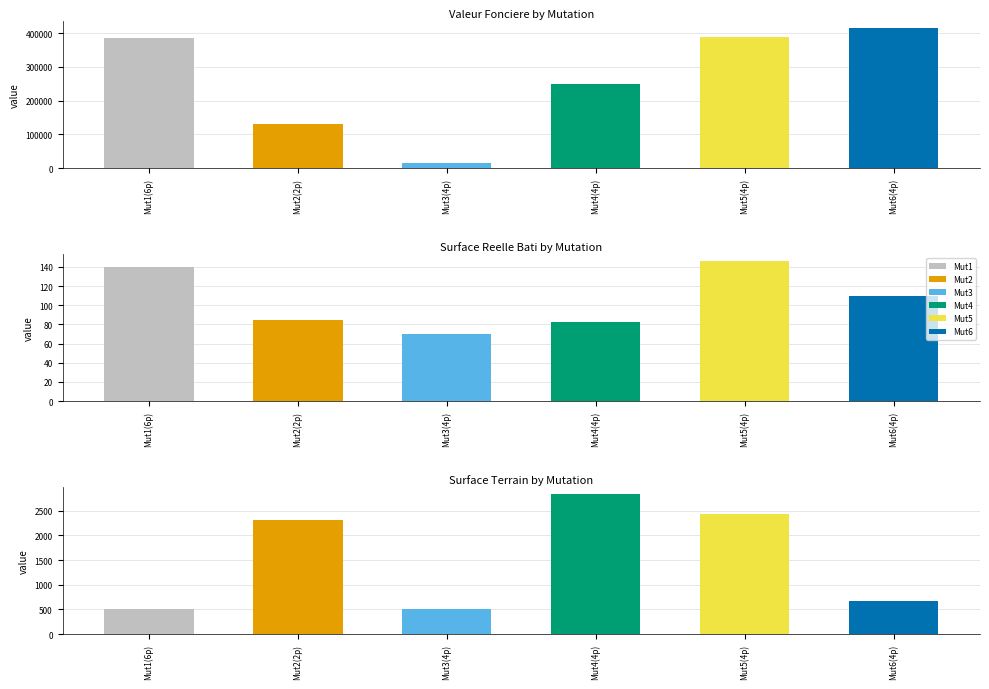

How many data points in surface_terrain are above 2317?

2